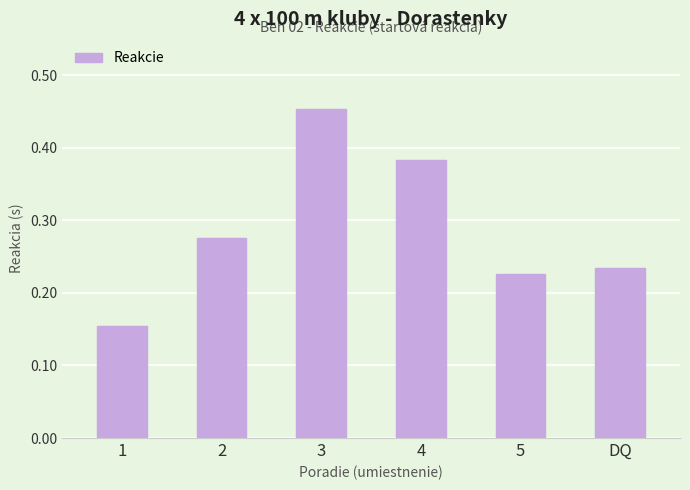

List the labels in order of value, largest first.

3, 4, 2, DQ, 5, 1